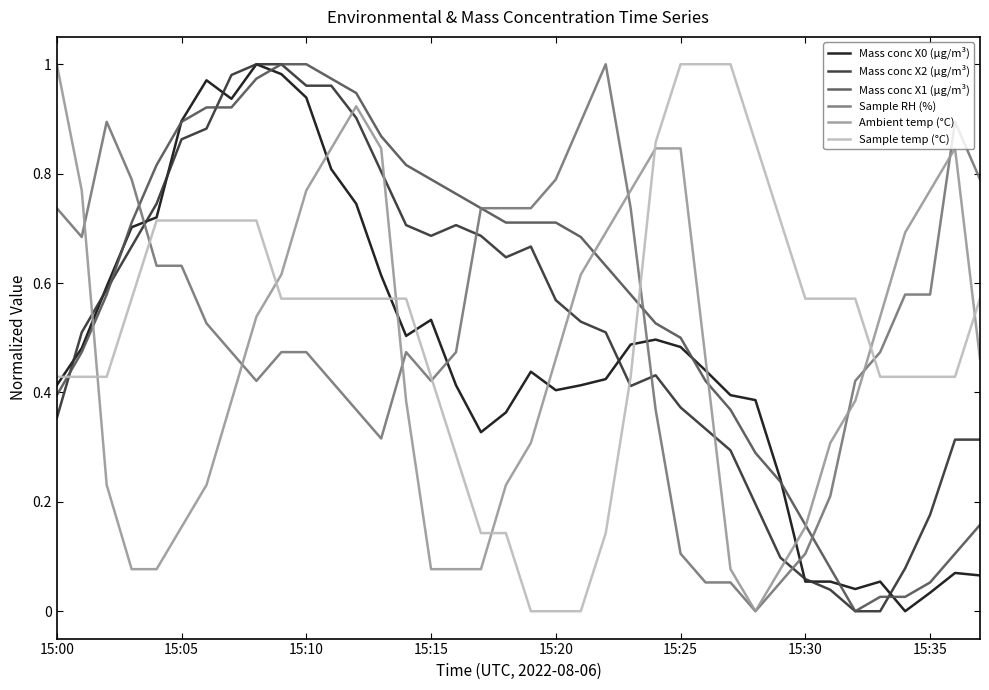

Which series ends up on top after the final intersection of Sample RH (%) and Mass conc X0 (μg/m³)?

Sample RH (%)